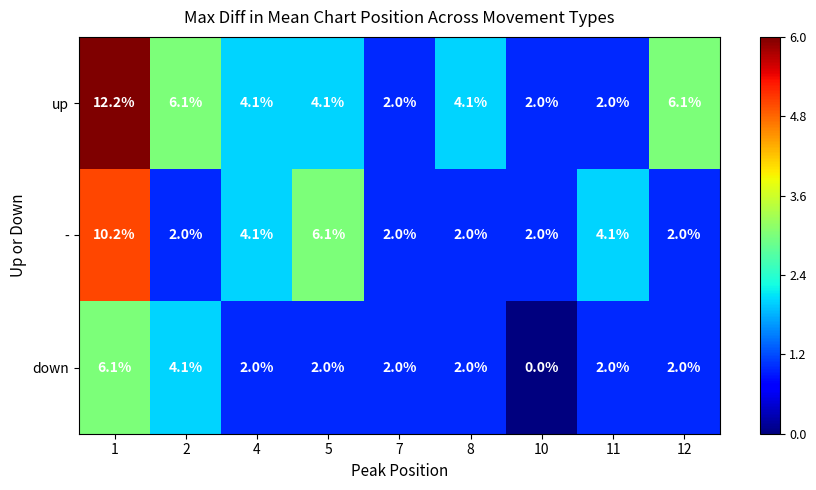

What is the average value of the up series?

4.7